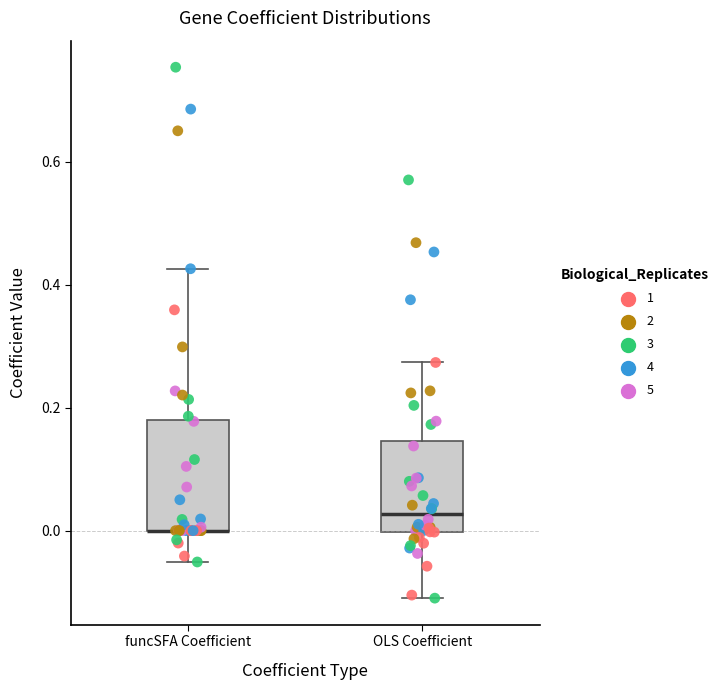

Where does the upper whisker of the box for funcSFA Coefficient end on the y-axis? The values are not printed on the chart, so give them approximately, as read against the axis.

0.42